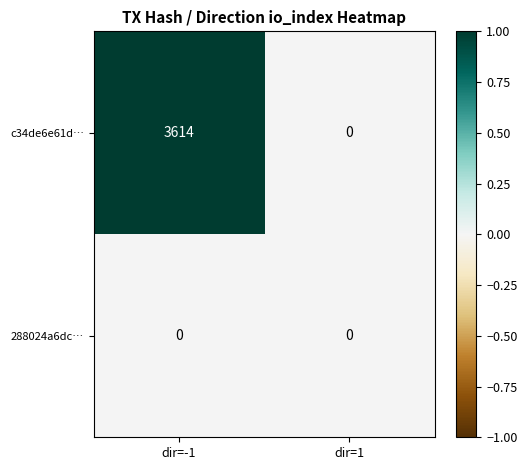

At which category is the sum across all series the highest?

dir=-1